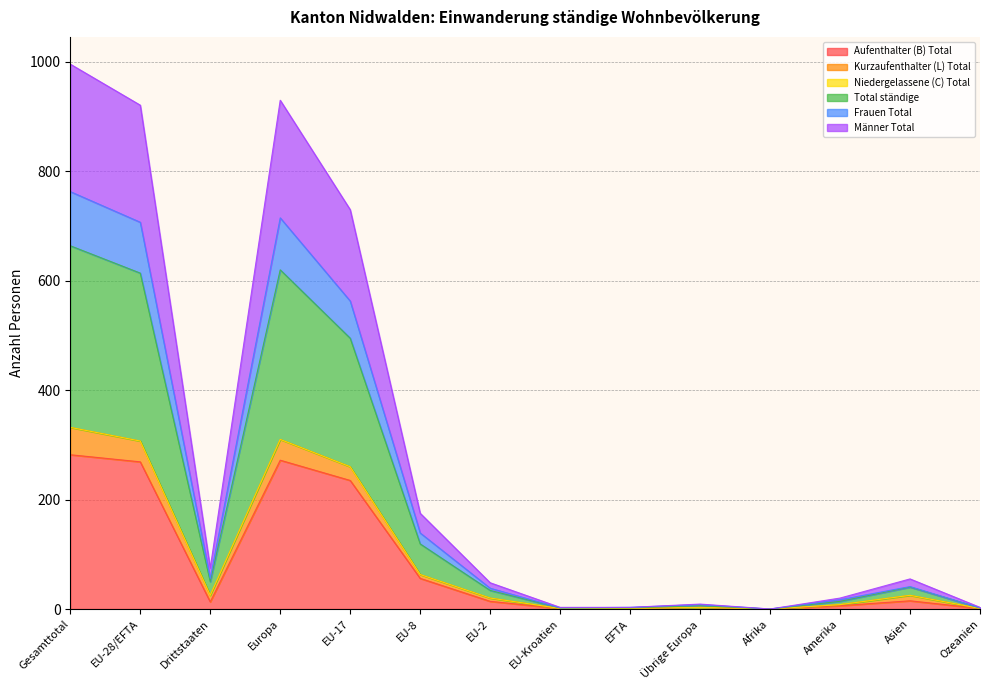

What is the label of the 14th point from the left?

Ozeanien